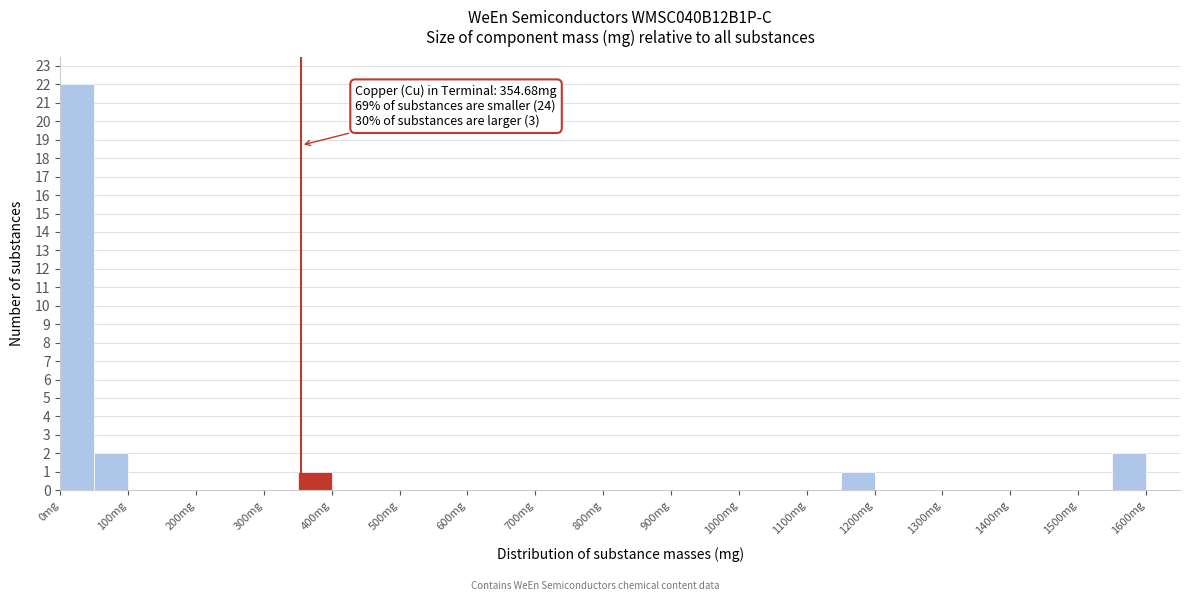

Which range on the x-axis has the tallest bar?

0 to 50